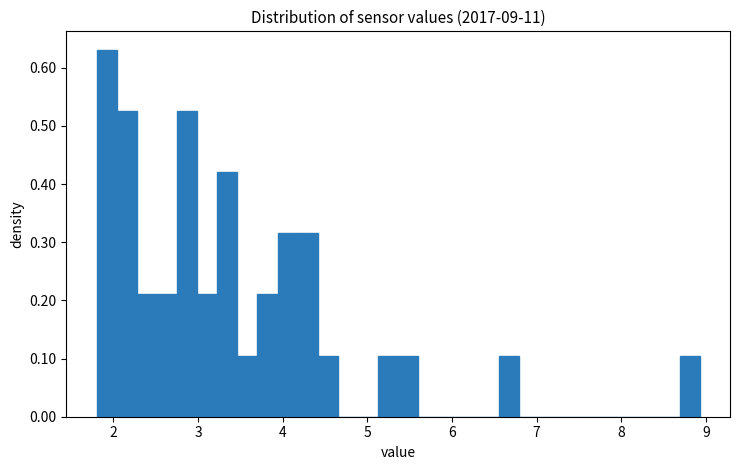

Around what value on the x-axis is the tallest bar? Give the approximate position of its centre, as read against the axis.

1.9